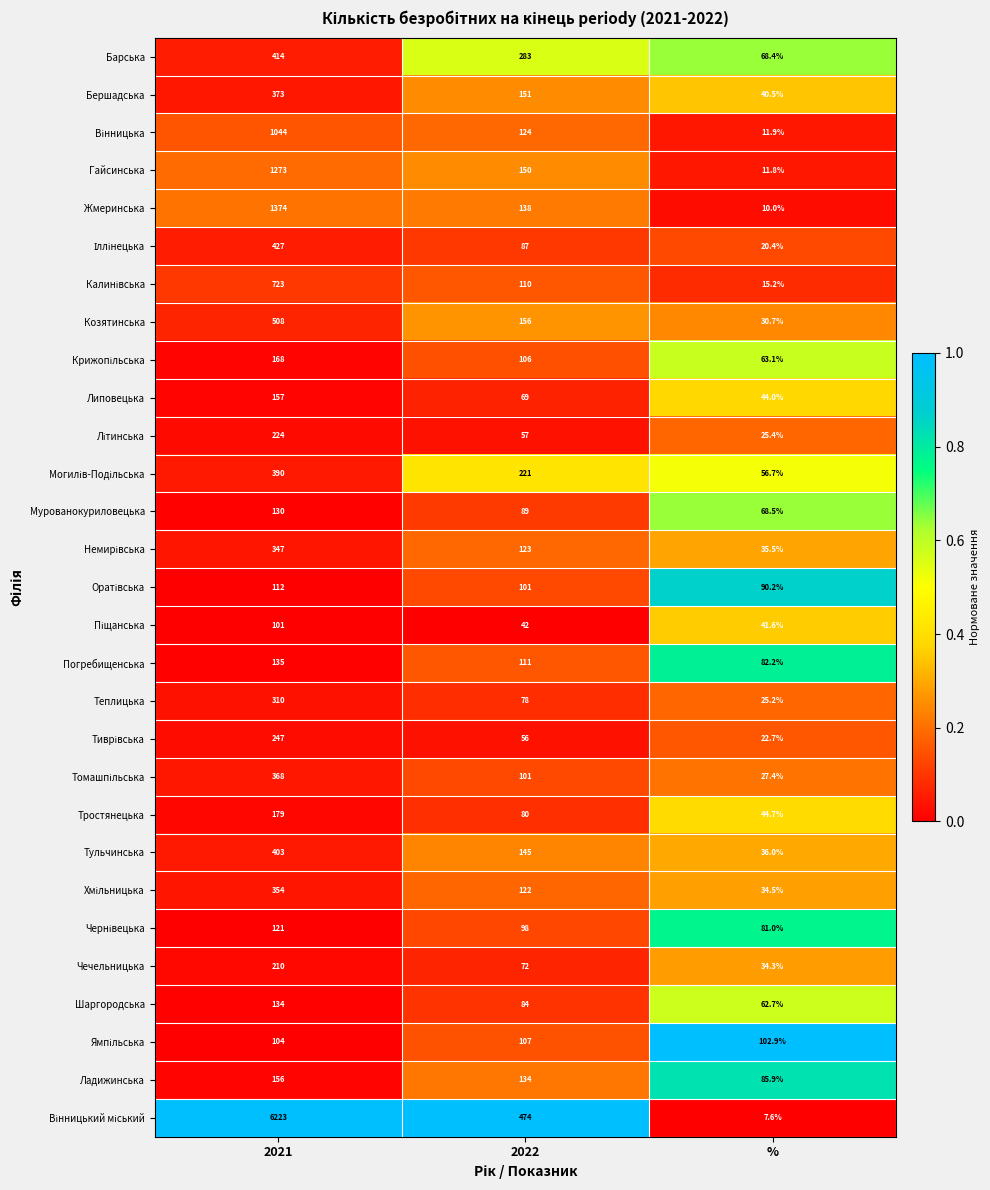

What is the difference between the highest and lowest values at 2021?

6122.0